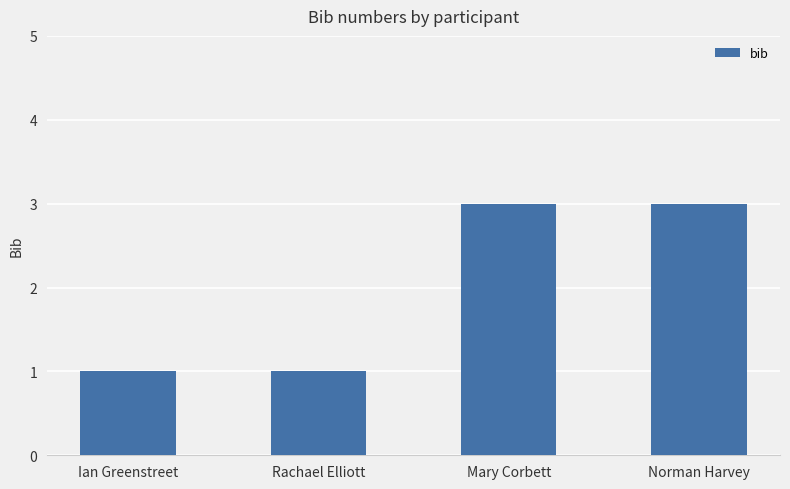

The chart shows a value of 2 at Rachael Elliott. True or false?

False